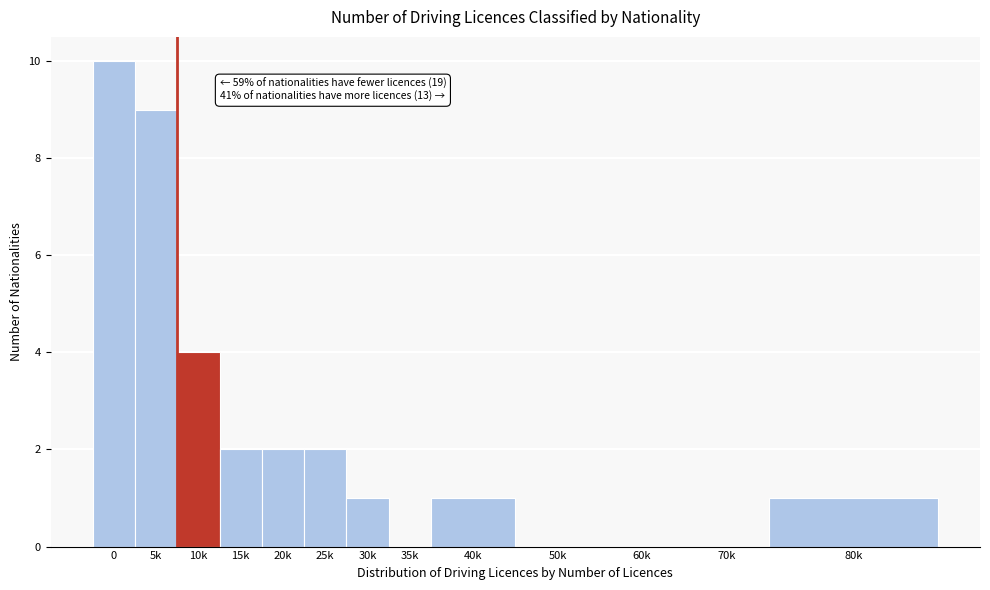

Reading right to left, what are all the values shown in this chart?

80k=1	70k=0	60k=0	50k=0	40k=1	35k=0	30k=1	25k=2	20k=2	15k=2	10k=4	5k=9	0=10